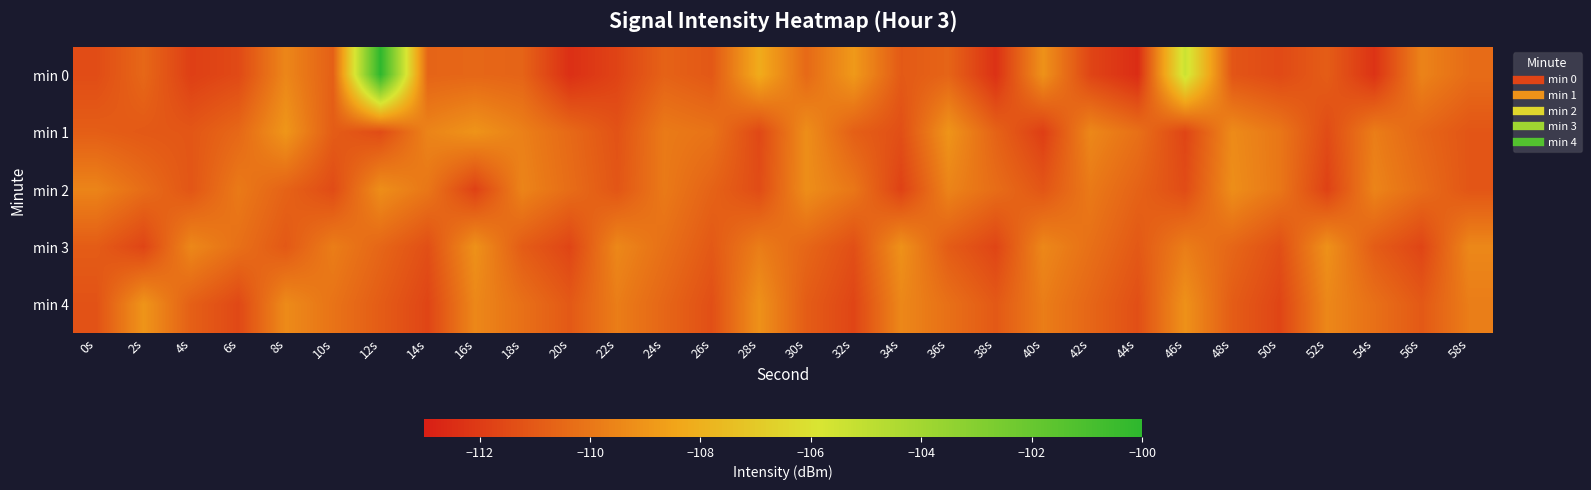

How many series are shown in this chart?

5